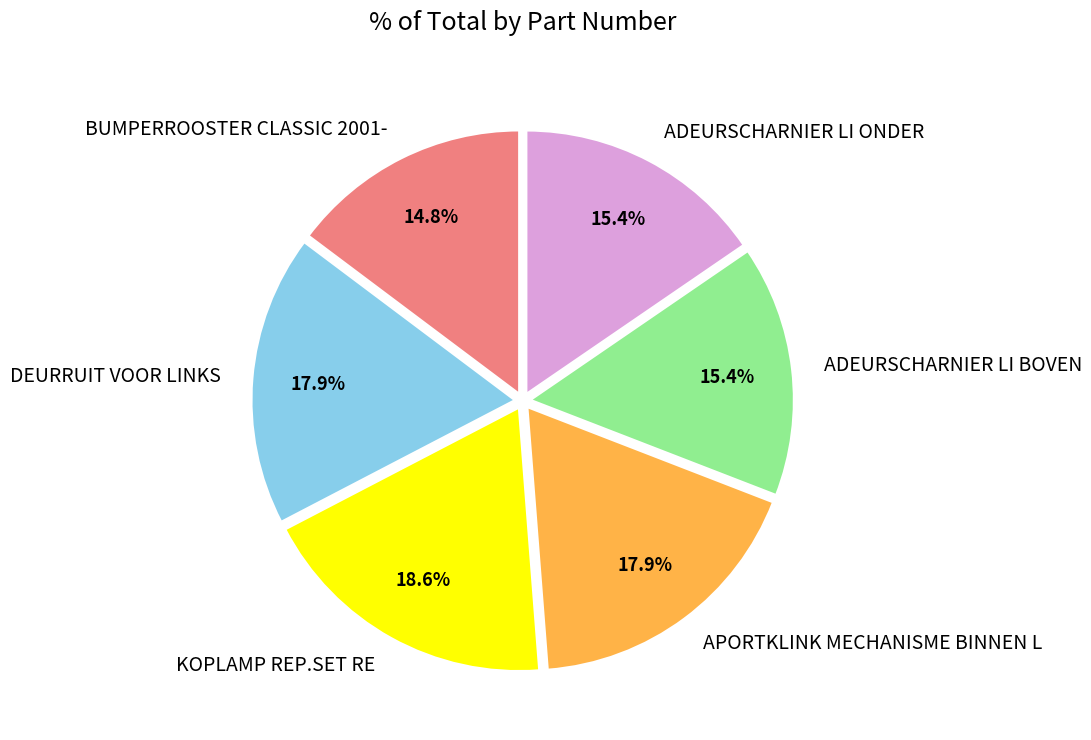

To the nearest percent, what portion does ADEURSCHARNIER LI BOVEN represent?

15%